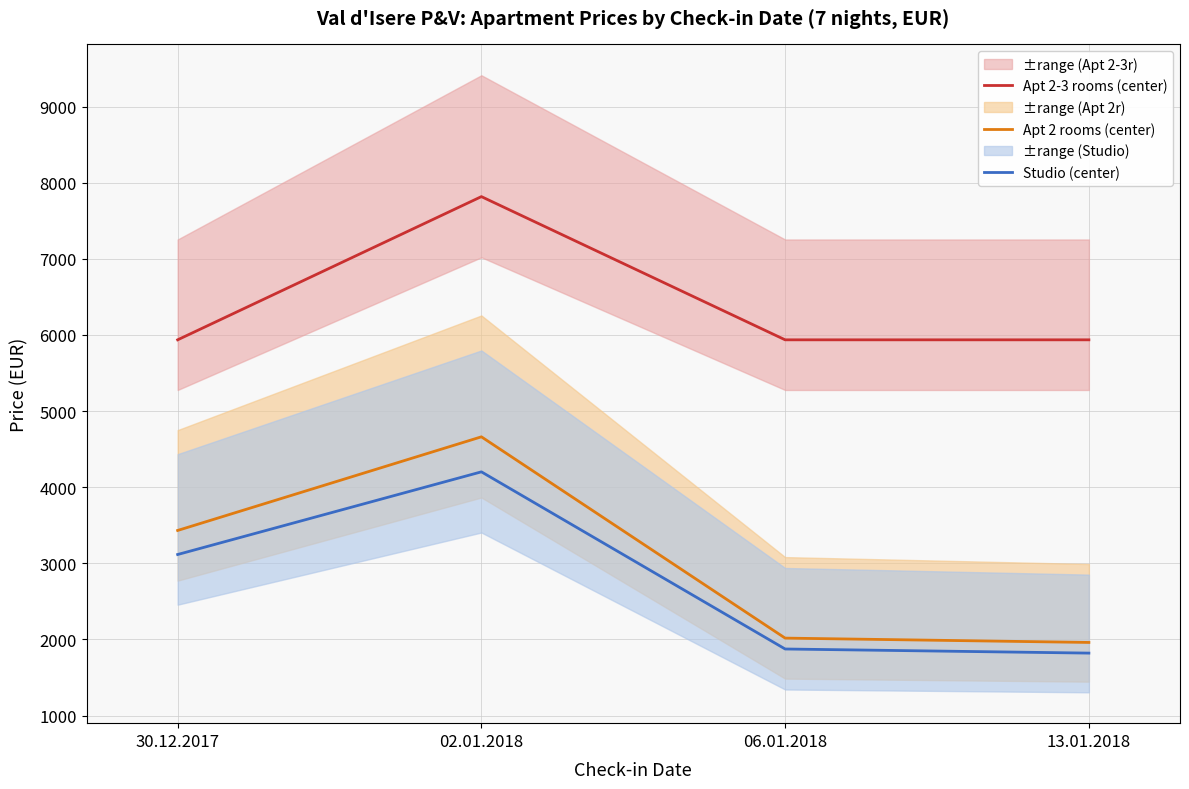

Reading left to right, transcribe all the data shown in this chart.

Apt 2-3 rooms (center): 5936	7817	5936	5936
Apt 2 rooms (center): 3432	4662	2018	1961
Studio (center): 3116	4202	1875	1821